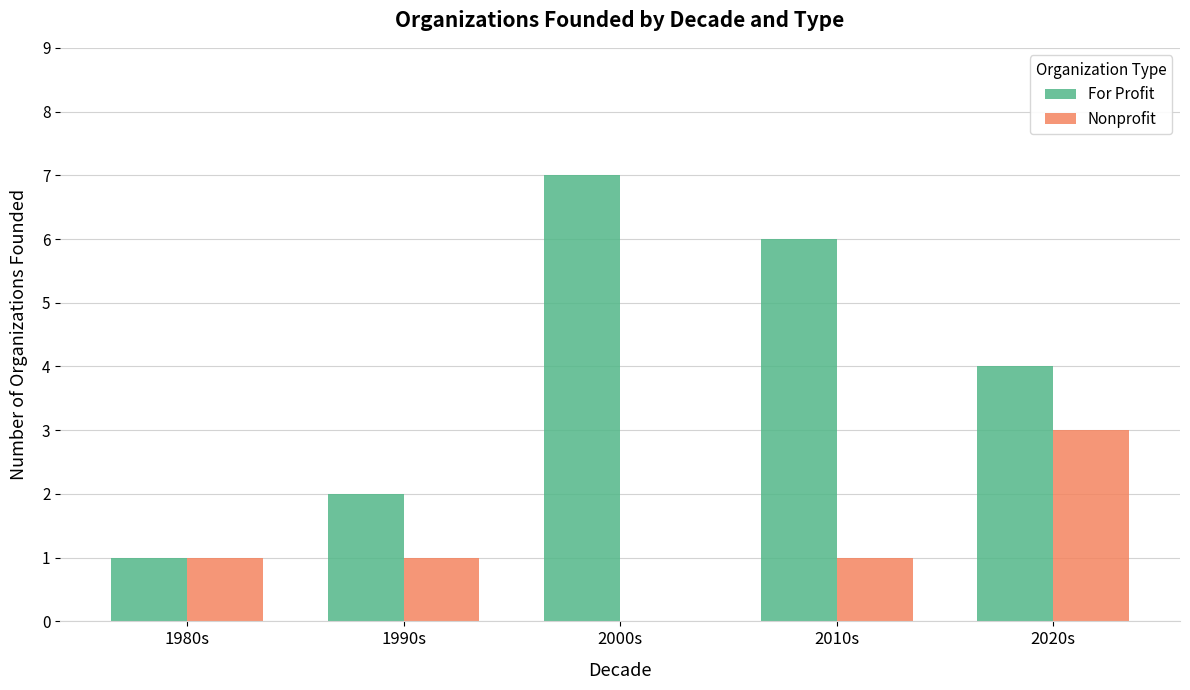

Which series changed the most between 1980s and 2010s?

For Profit